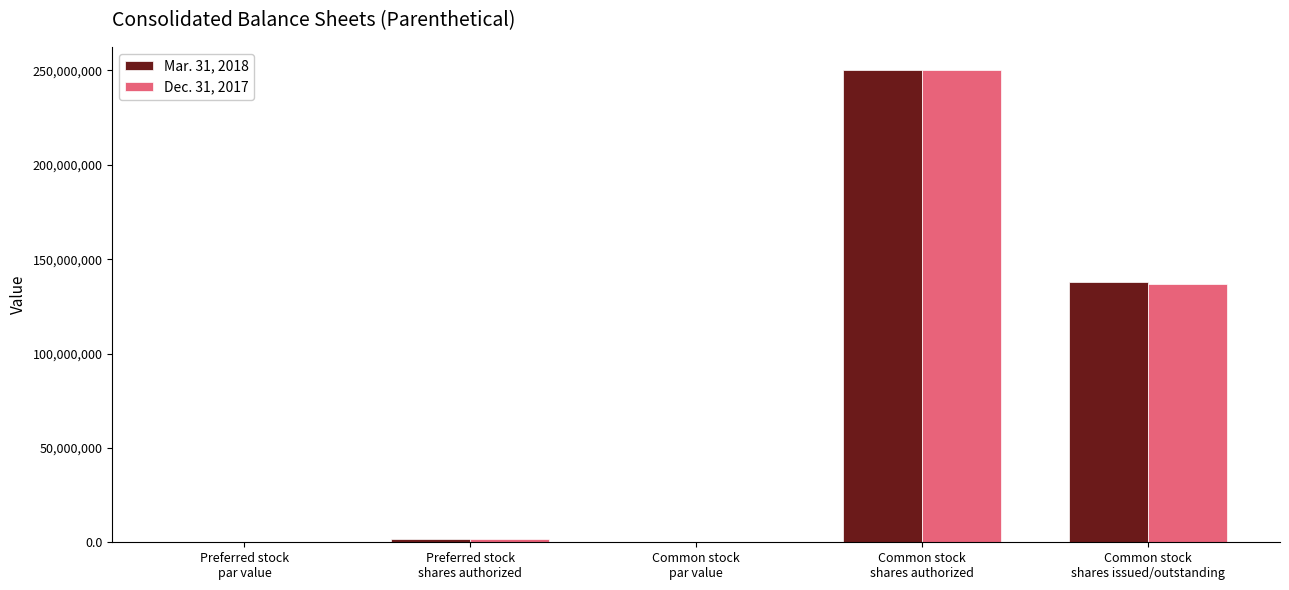

What is the total value across all series at Common stock
shares issued/outstanding?

274747000.0